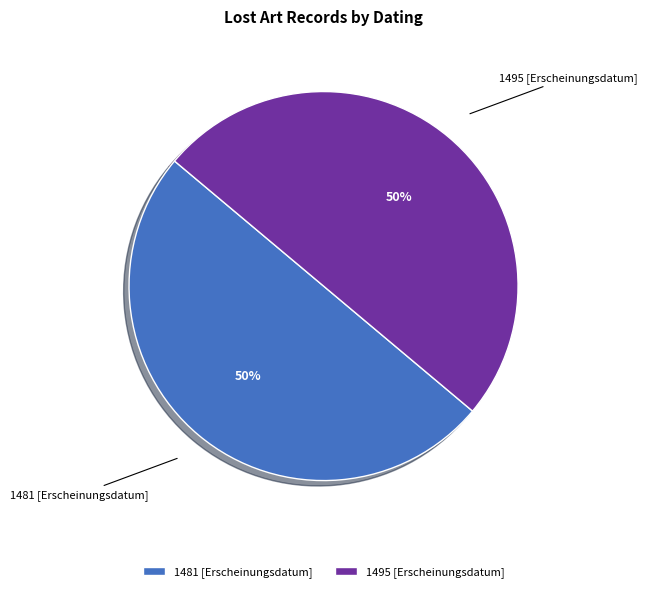

How many slices are in this pie chart?

2